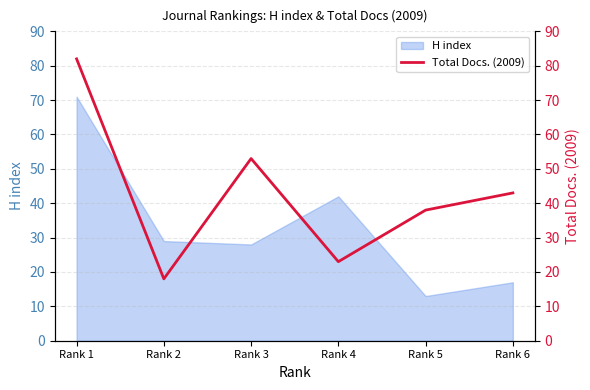

Where is the first local minimum?

Rank 2